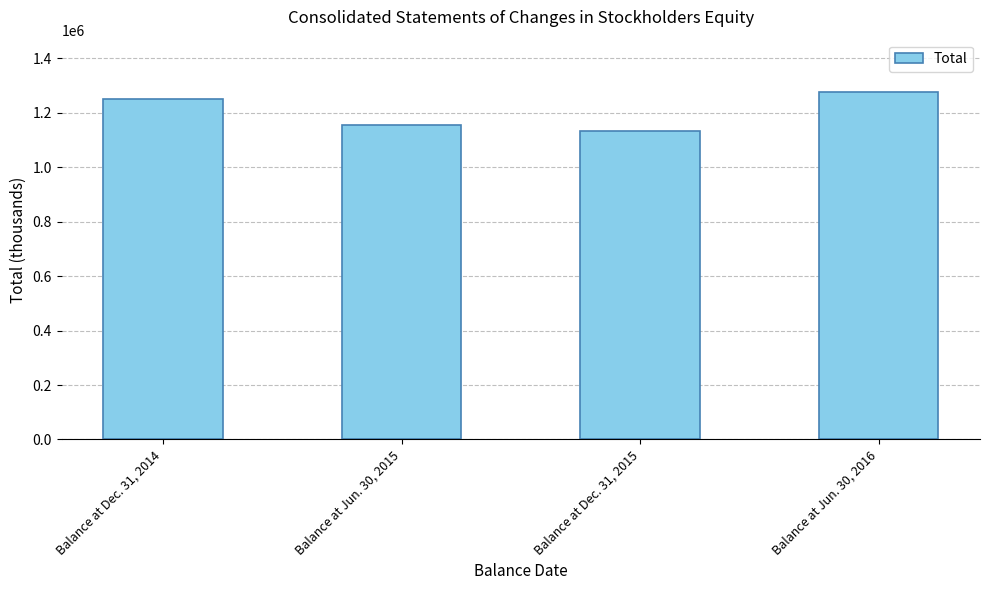

What is the ratio of the value at Balance at Dec. 31, 2015 to the value at Balance at Jun. 30, 2016?

0.9